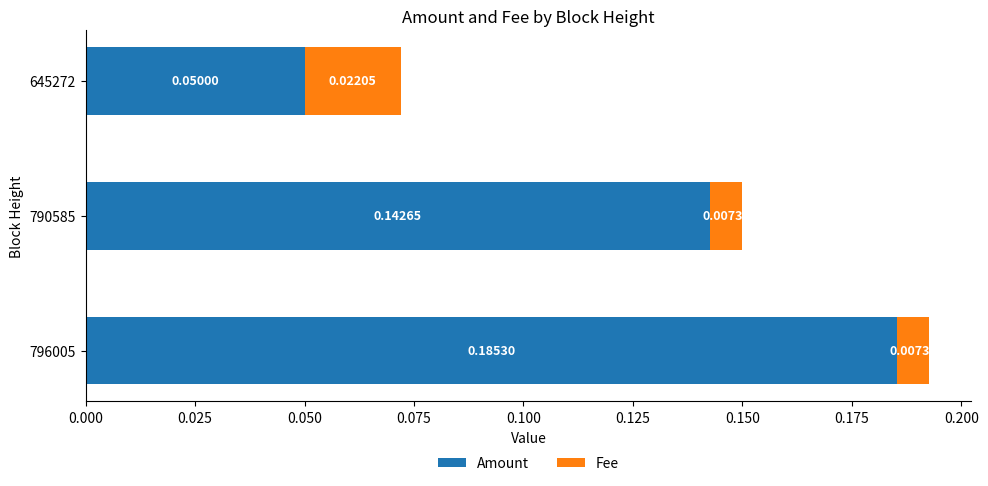

What are all the series names shown in the legend?

Amount, Fee